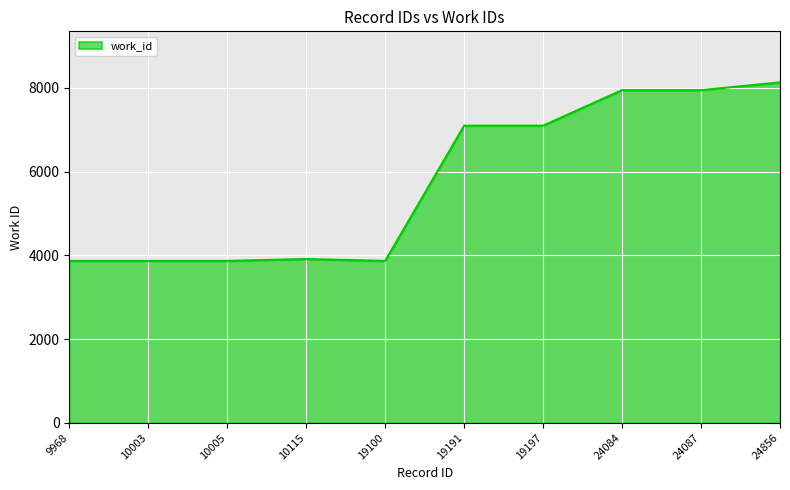

What is the ratio of the value at 24087 to the value at 19100?

2.1